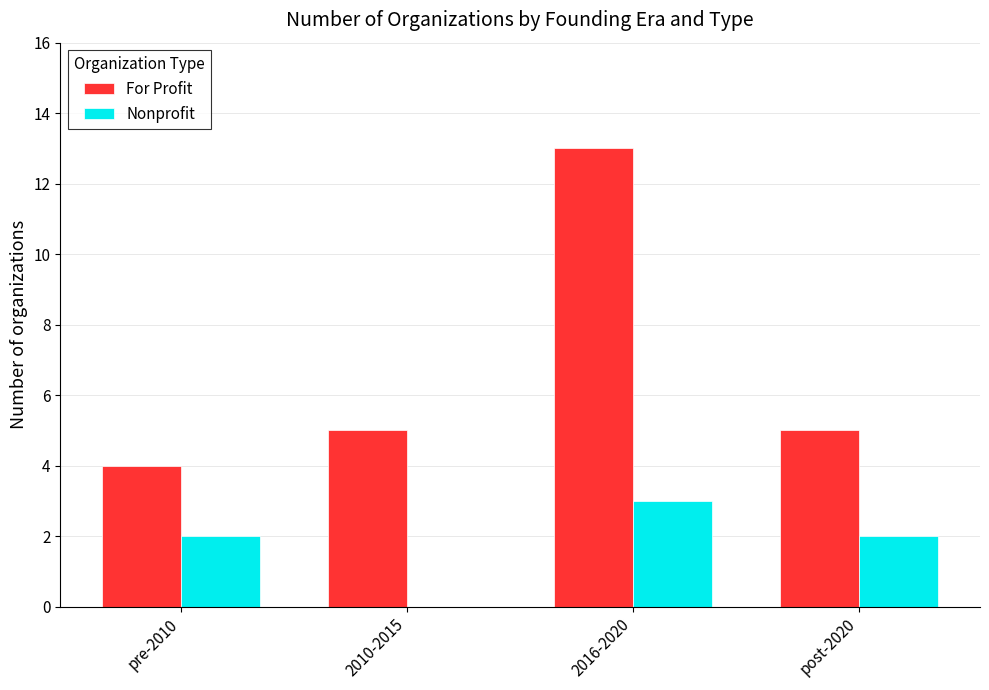

At which label does For Profit reach its peak?

2016-2020